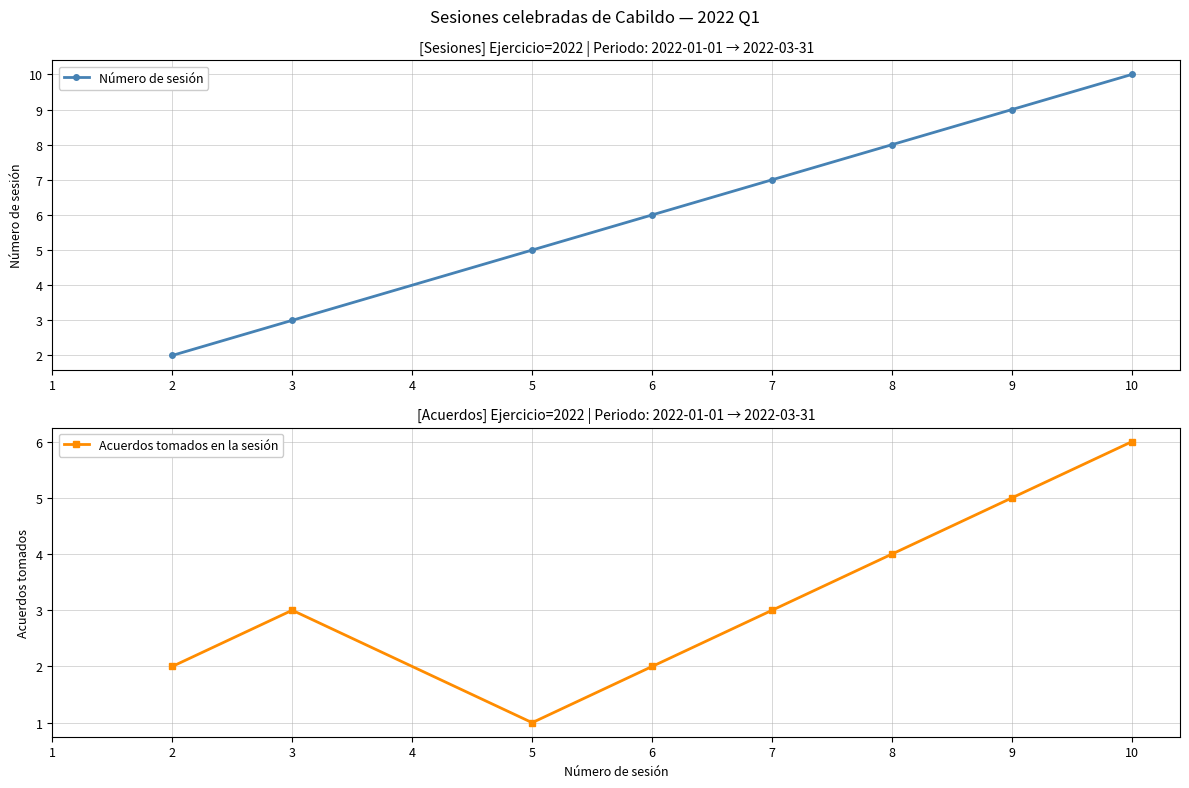

What are all the series names shown in the legend?

Número de sesión, Acuerdos tomados en la sesión